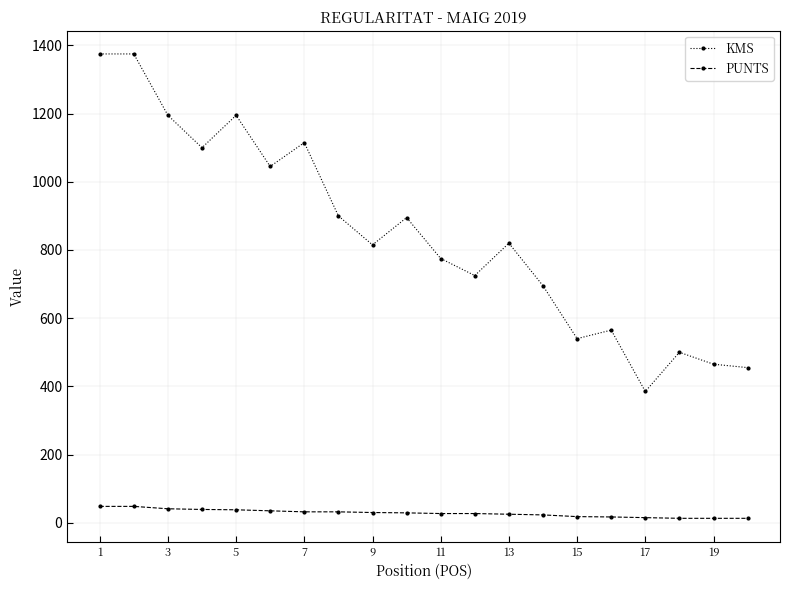

Which series has the largest range (max minus min)?

KMS